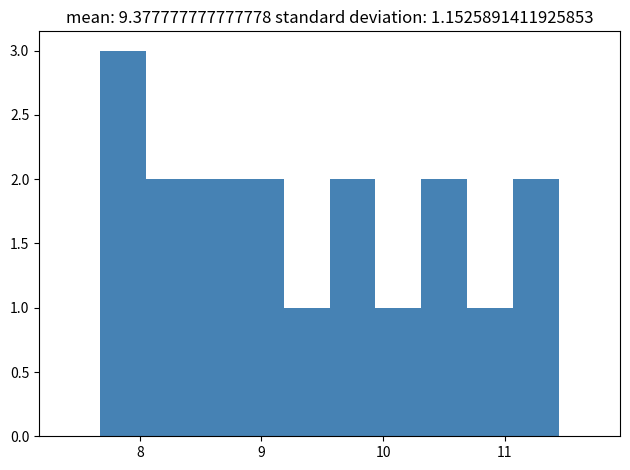

Around what value on the x-axis is the tallest bar? Give the approximate position of its centre, as read against the axis.

7.9